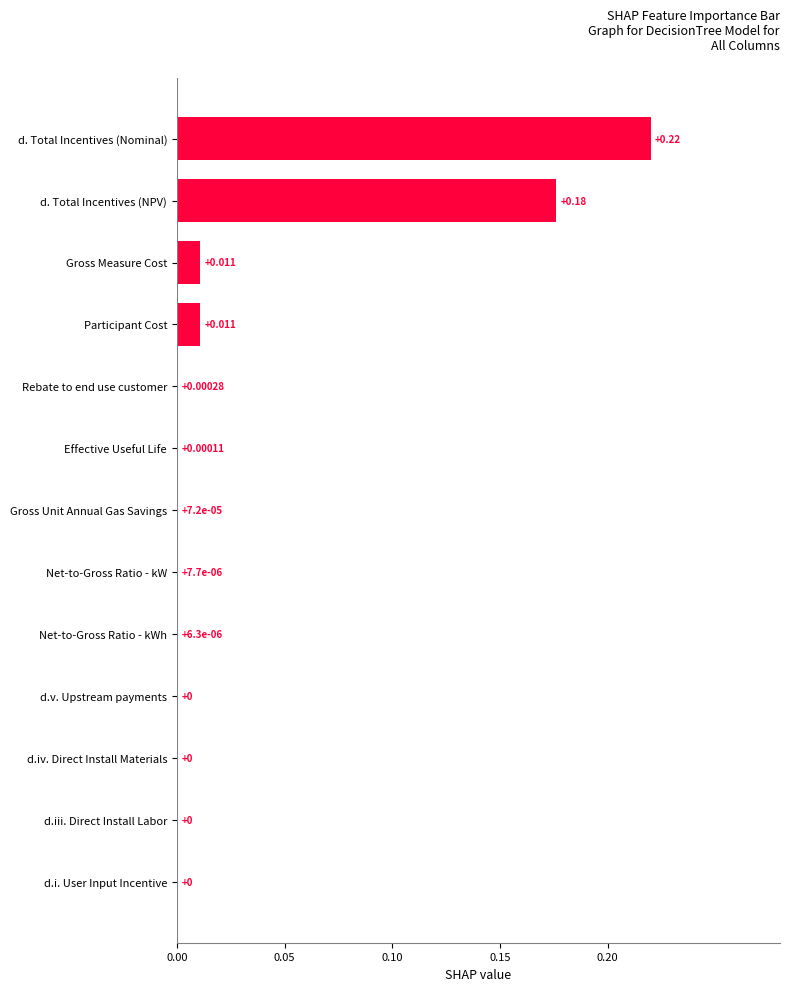

Which has a higher value, d. Total Incentives (Nominal) or Rebate to end use customer?

d. Total Incentives (Nominal)